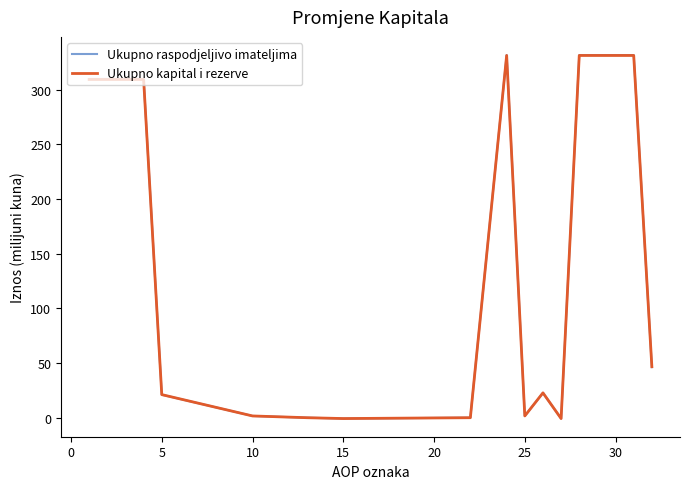

Which series has the largest range (max minus min)?

Ukupno raspodjeljivo imateljima